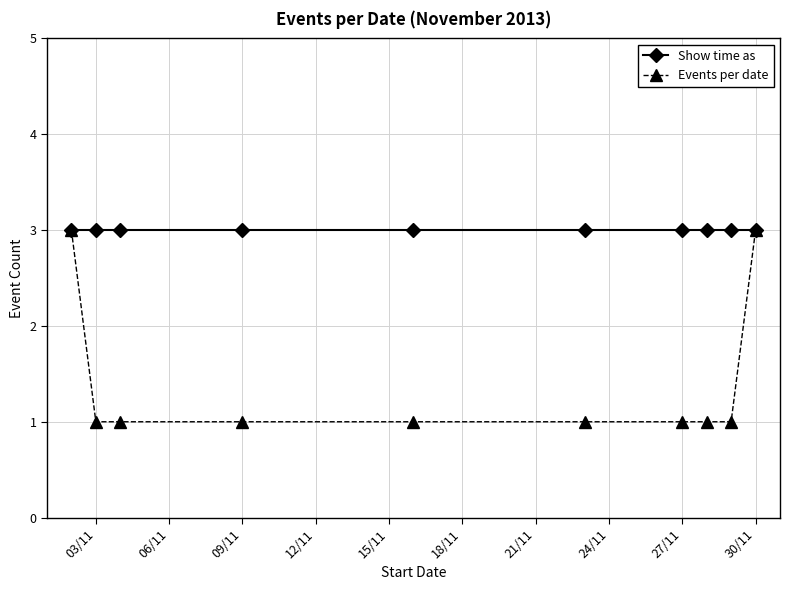

At how many categories does at least one series exceed 1?

10